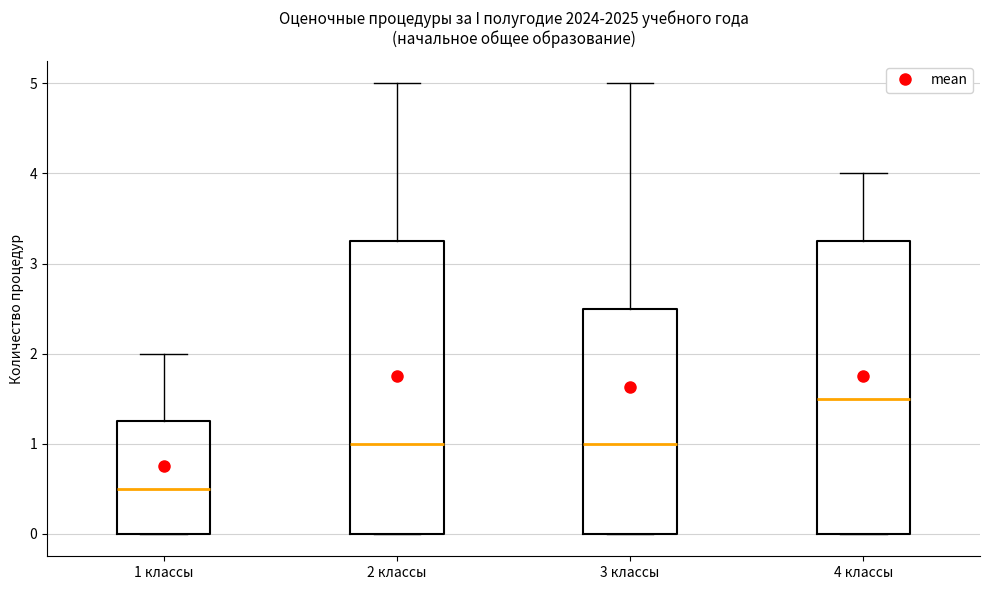

Which box's median line is the lowest?

1 классы